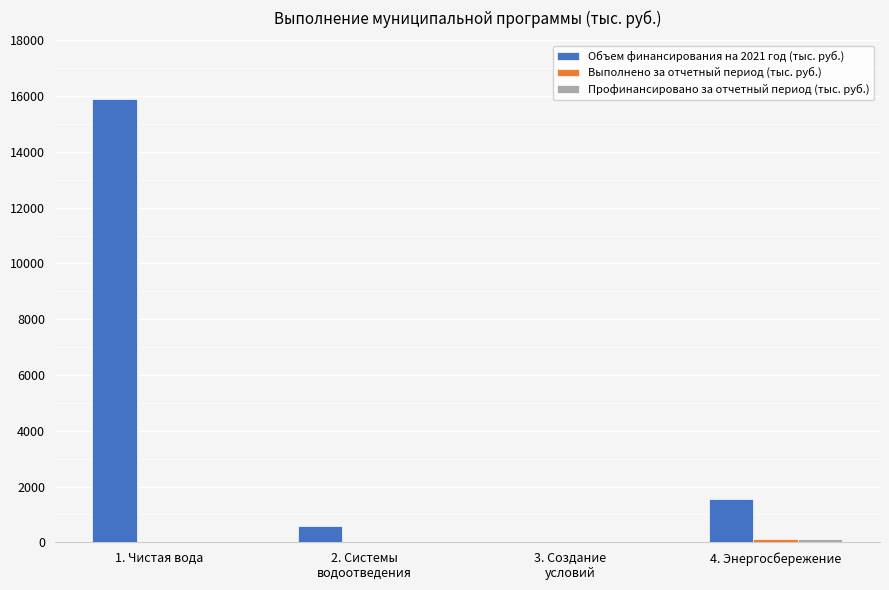

At which category is the sum across all series the highest?

1. Чистая вода